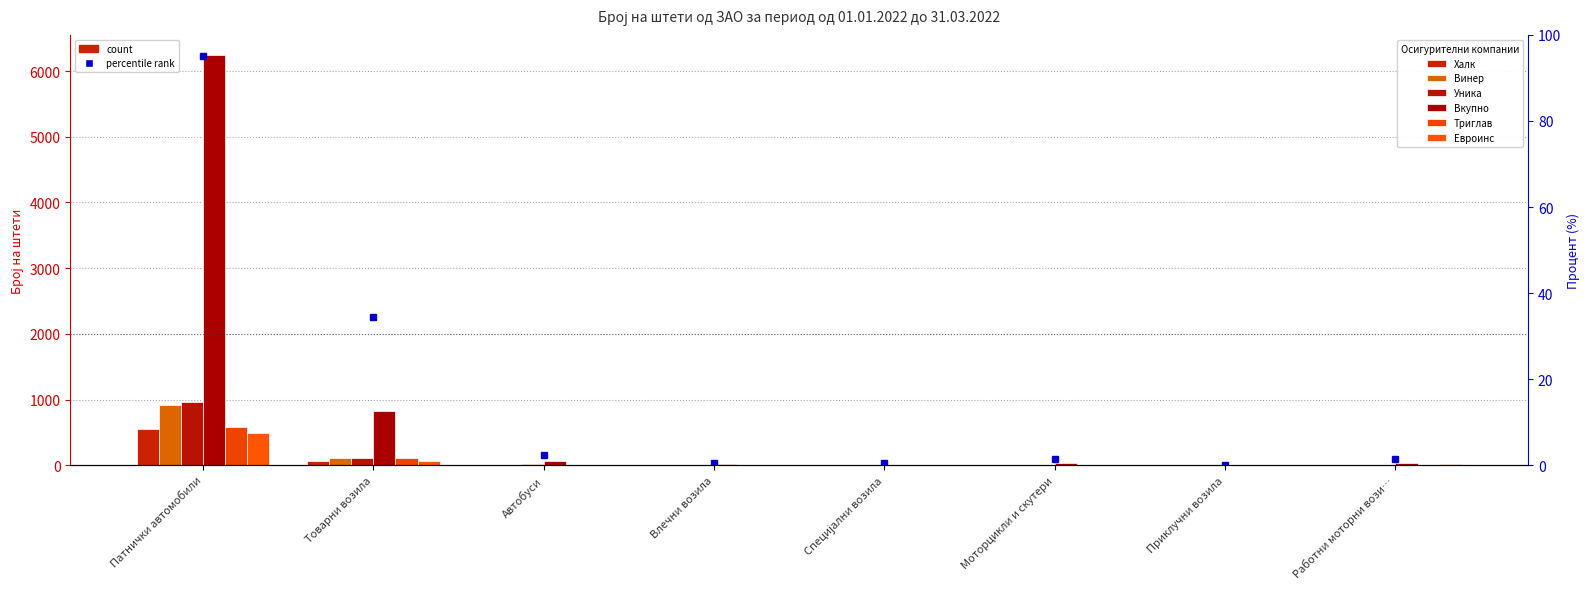

Reading left to right, extract all data points from this chart.

Халк: Патнички автомобили=553	Товарни возила=69	Автобуси=6	Влечни возила=1	Специјални возила=2	Моторцикли и скутери=2	Приклучни возила=0	Работни моторни вози…=1
Винер: Патнички автомобили=914	Товарни возила=103	Автобуси=8	Влечни возила=1	Специјални возила=5	Моторцикли и скутери=4	Приклучни возила=0	Работни моторни вози…=0
Уника: Патнички автомобили=966	Товарни возила=117	Автобуси=19	Влечни возила=1	Специјални возила=0	Моторцикли и скутери=3	Приклучни возила=0	Работни моторни вози…=2
Вкупно: Патнички автомобили=6239	Товарни возила=829	Автобуси=57	Влечни возила=12	Специјални возила=11	Моторцикли и скутери=32	Приклучни возила=1	Работни моторни вози…=32
Триглав: Патнички автомобили=589	Товарни возила=104	Автобуси=6	Влечни возила=0	Специјални возила=1	Моторцикли и скутери=5	Приклучни возила=0	Работни моторни вози…=0
Евроинс: Патнички автомобили=488	Товарни возила=67	Автобуси=4	Влечни возила=4	Специјални возила=0	Моторцикли и скутери=2	Приклучни возила=0	Работни моторни вози…=12